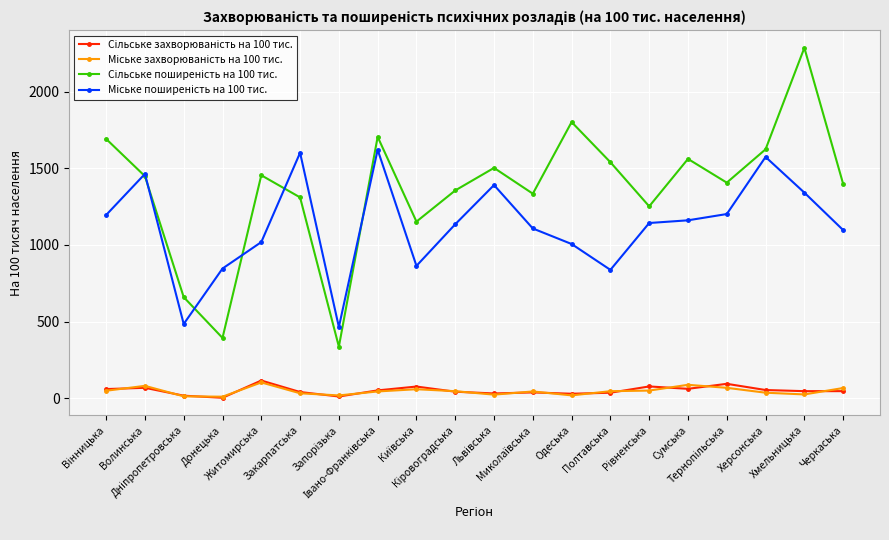

What is the maximum value shown in the chart?

2285.9